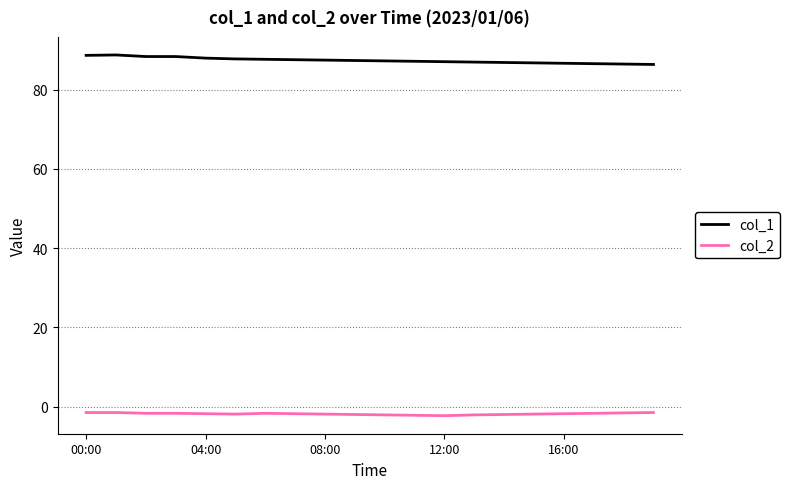

What is the minimum value shown in the chart?

-2.3